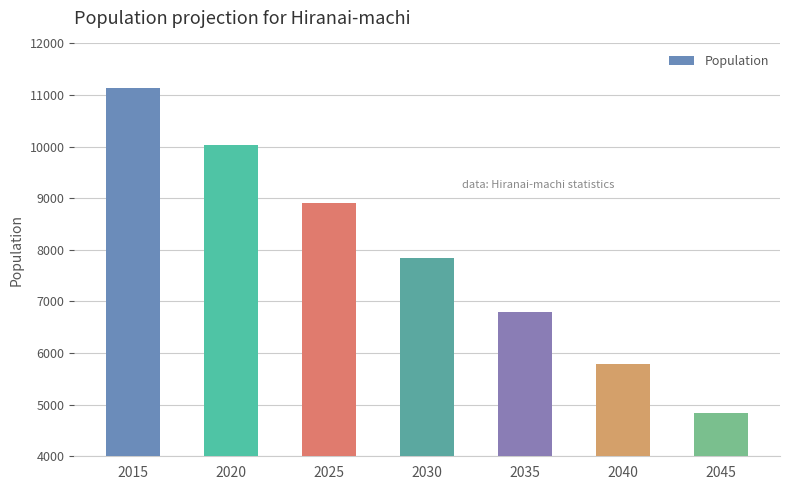

The chart shows a value of 10676 at 2030. True or false?

False